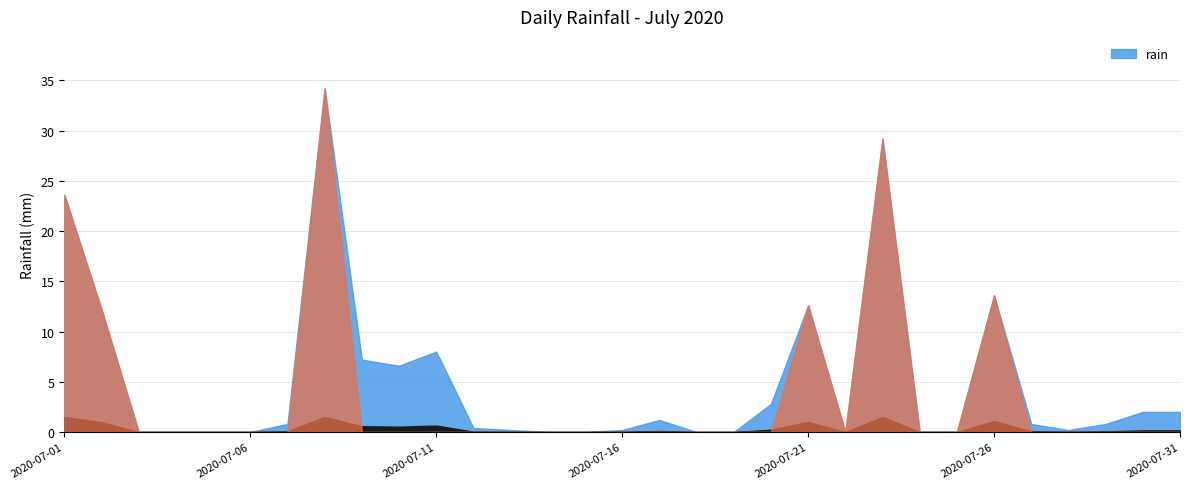

Where is the data nearest to the value 17?

2020-07-26